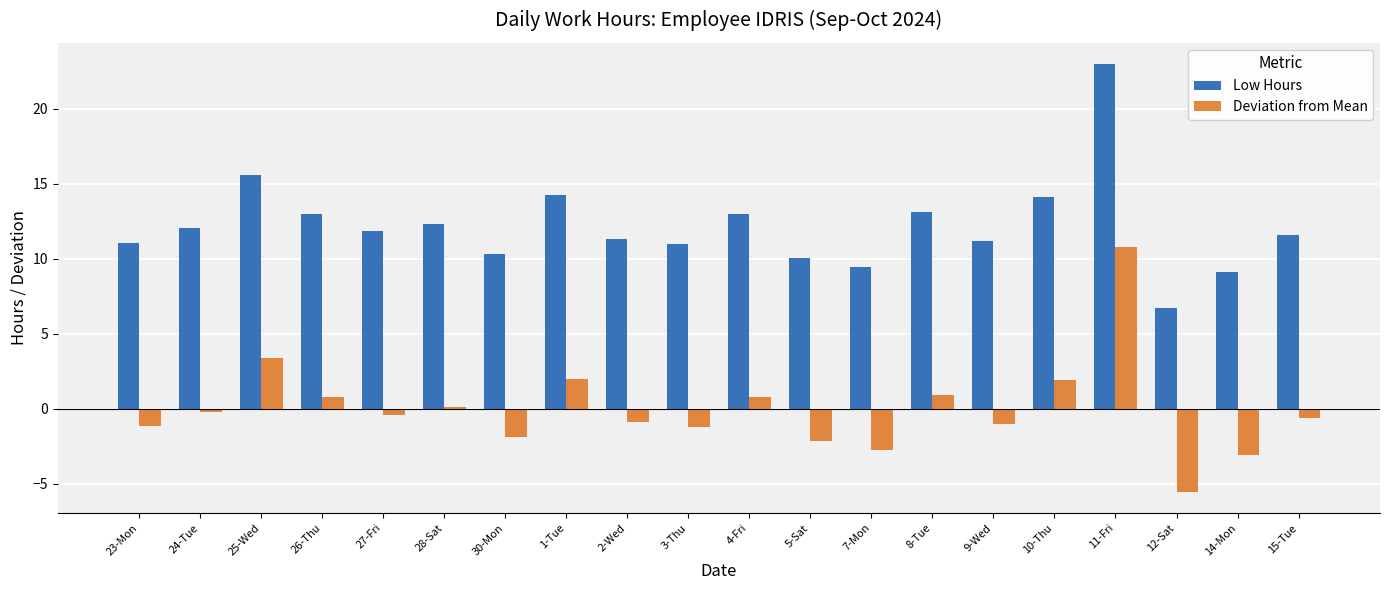

What is the spread (max minus min) of values at 4-Fri?

12.2